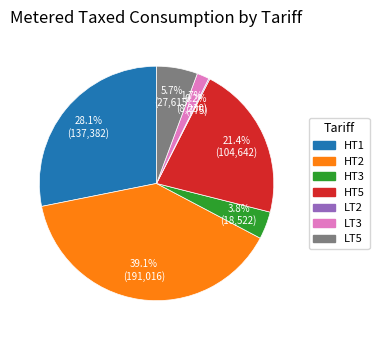

To the nearest percent, what portion does LT3 represent?

2%